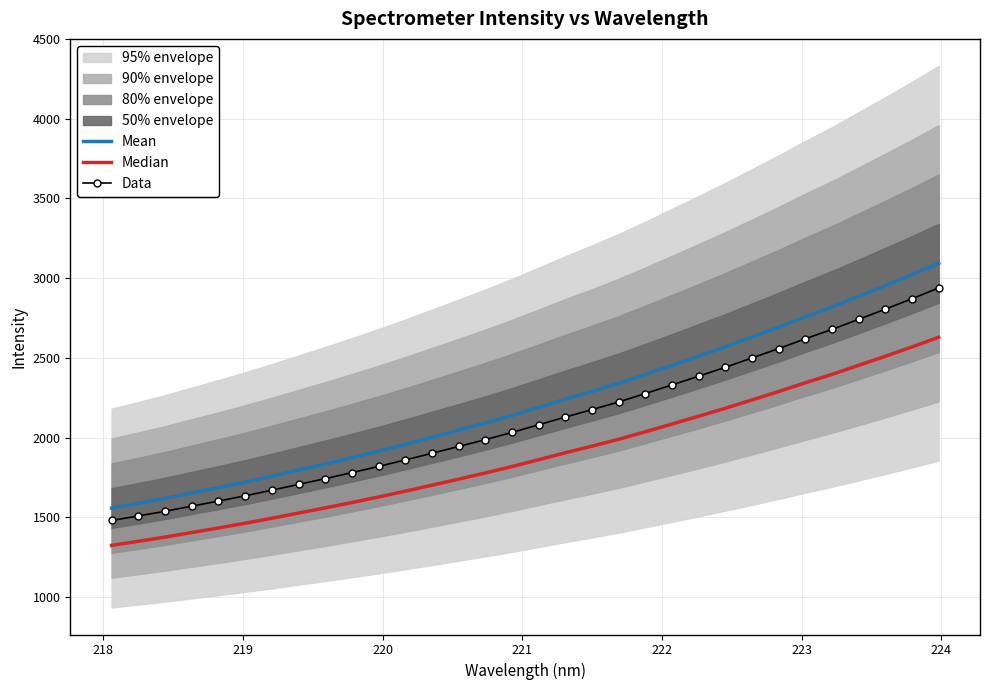

How many lines are shown in the chart?

3